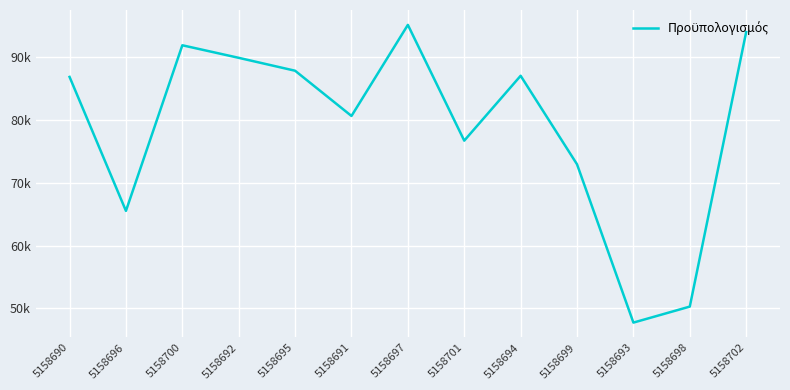

Is this an area chart (filled region under the line)?

No